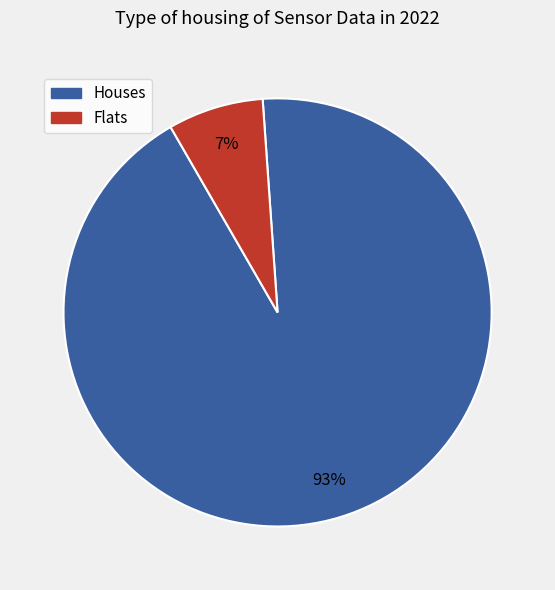

How many slices are in this pie chart?

2